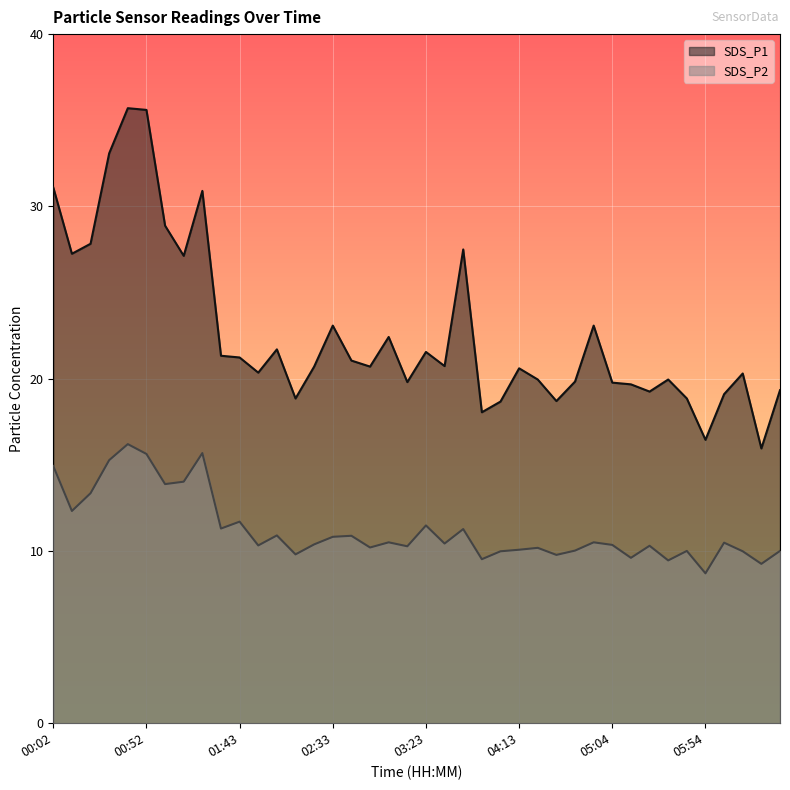

How many interior local valleys does the SDS_P2 series have?

14